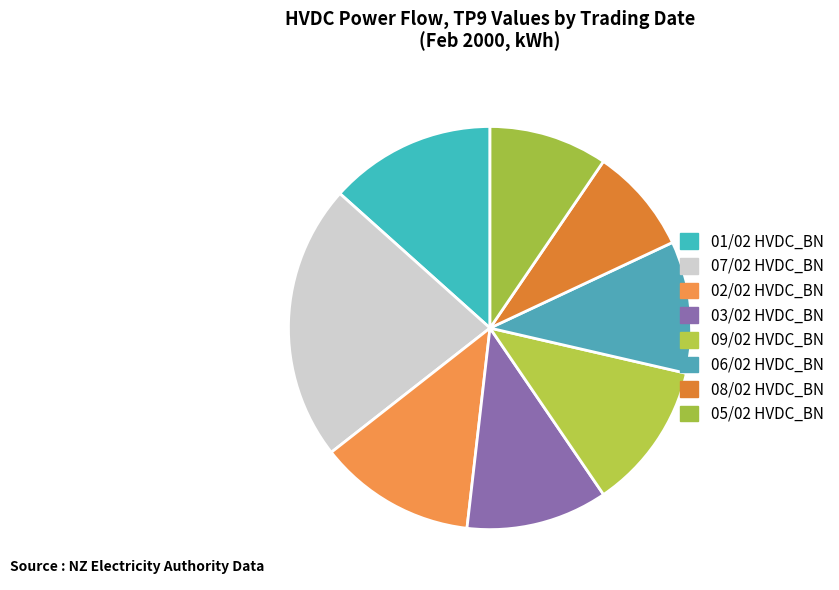

How many slices are in this pie chart?

8